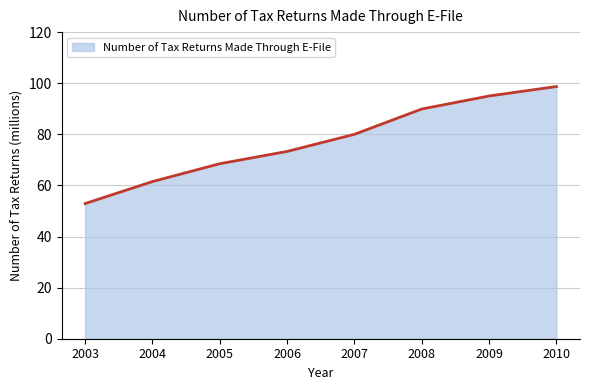

Is it true that the value at 2009 is 95.0?

True